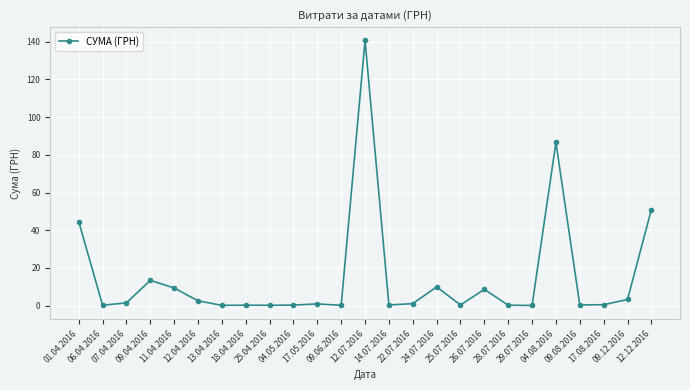

At which category does the data reach its first local peak?

09.04.2016